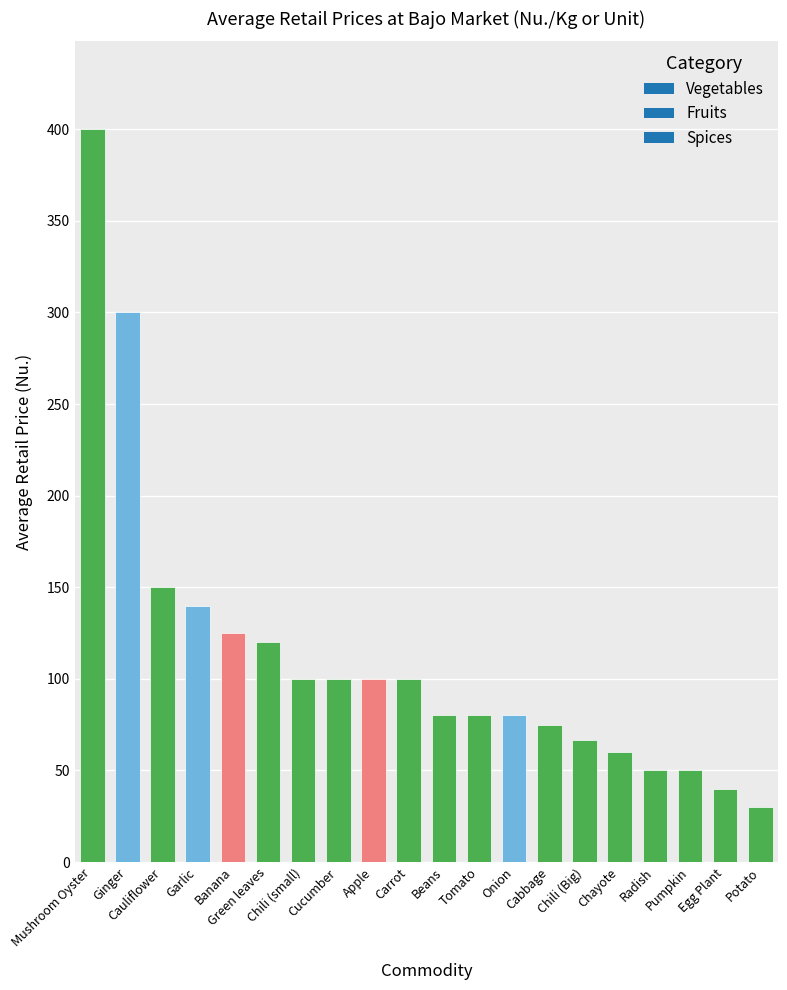

How many bars are there in total?

20